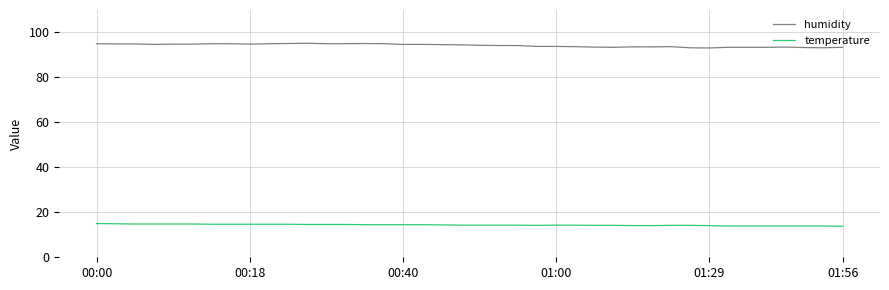

List the series in order of their overall mean, lowest first.

temperature, humidity